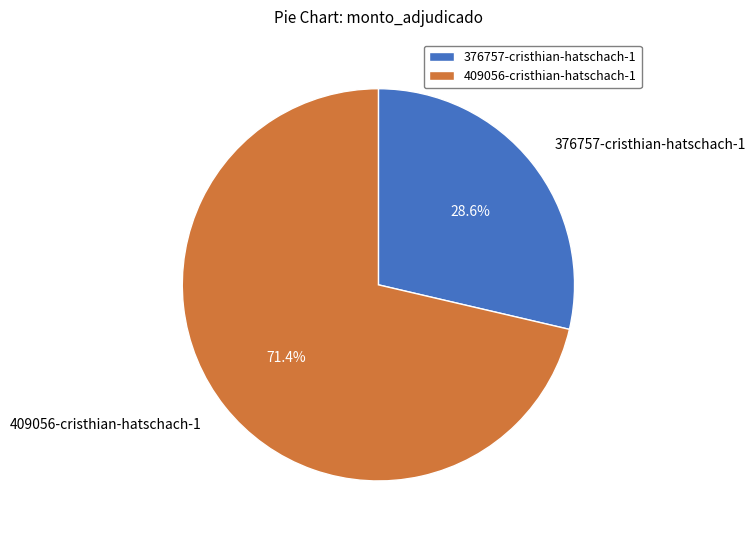

True or false: 409056-cristhian-hatschach-1 accounts for 71% of the total.

True